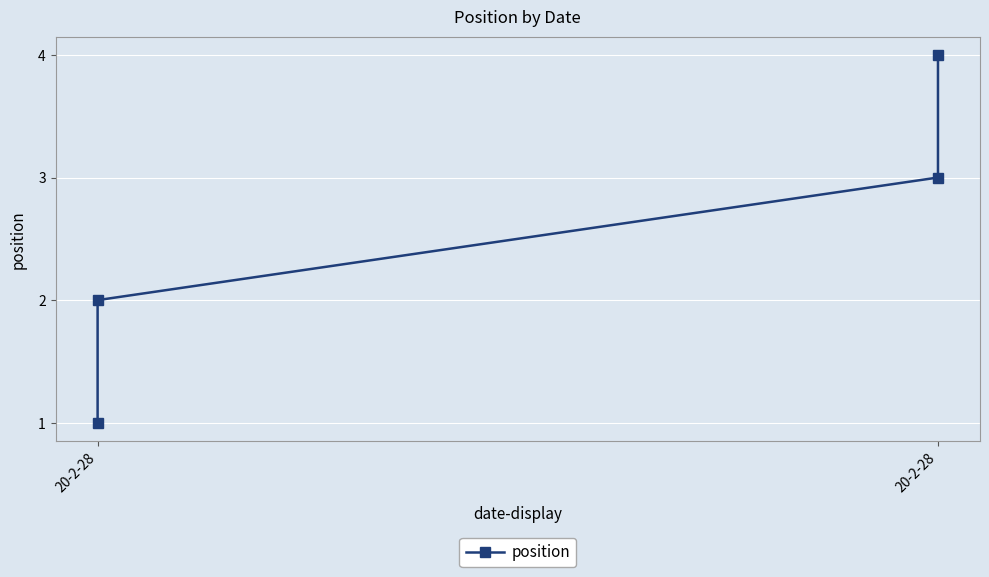

Does the chart display data point markers on the line(s)?

Yes